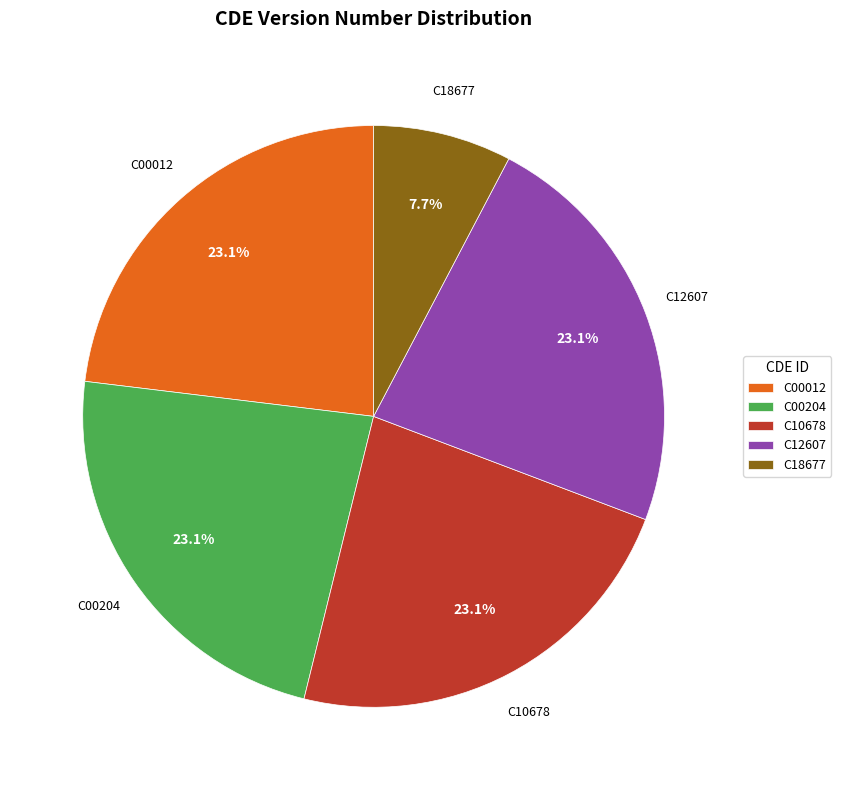

How many slices are in this pie chart?

5